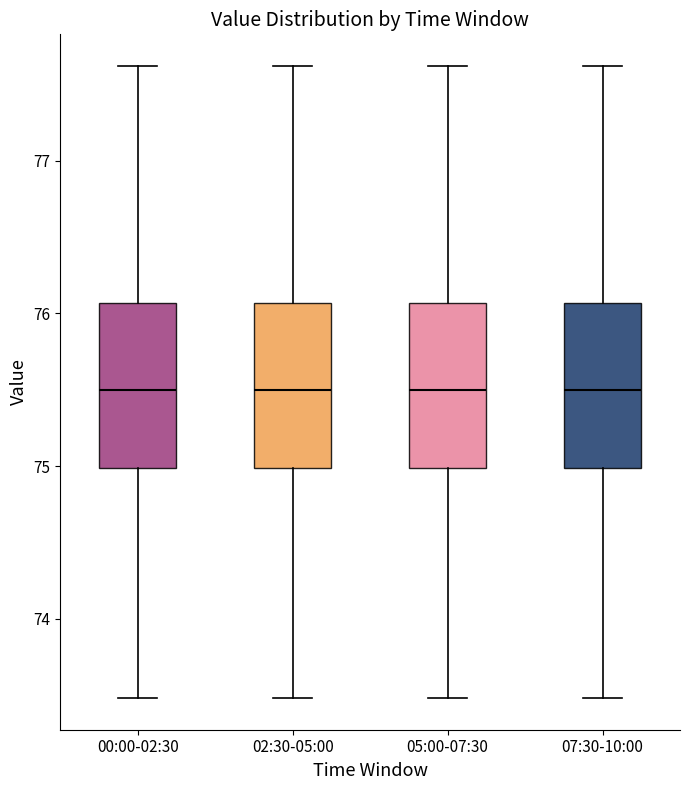

Reading left to right, read every box against the y-axis: the position of its median line, the range the box covers, and the ends of its whiskers. The values are not printed on the chart, so give them approximately, as read against the axis.

00:00-02:30: median 75.5, box 75.0 to 76.1, whiskers 73.5 to 77.6
02:30-05:00: median 75.5, box 75.0 to 76.1, whiskers 73.5 to 77.6
05:00-07:30: median 75.5, box 75.0 to 76.1, whiskers 73.5 to 77.6
07:30-10:00: median 75.5, box 75.0 to 76.1, whiskers 73.5 to 77.6